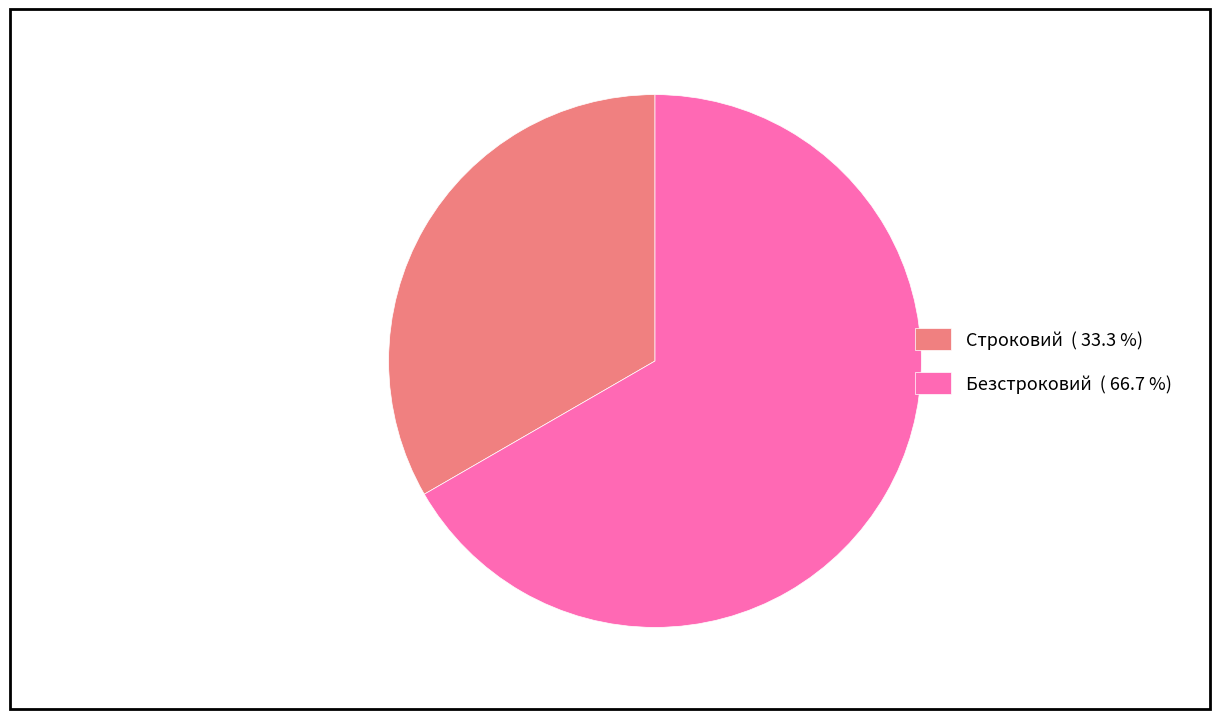

Combined, do Строковий ( 33.3 %) and Безстроковий ( 66.7 %) account for over 50%?

Yes